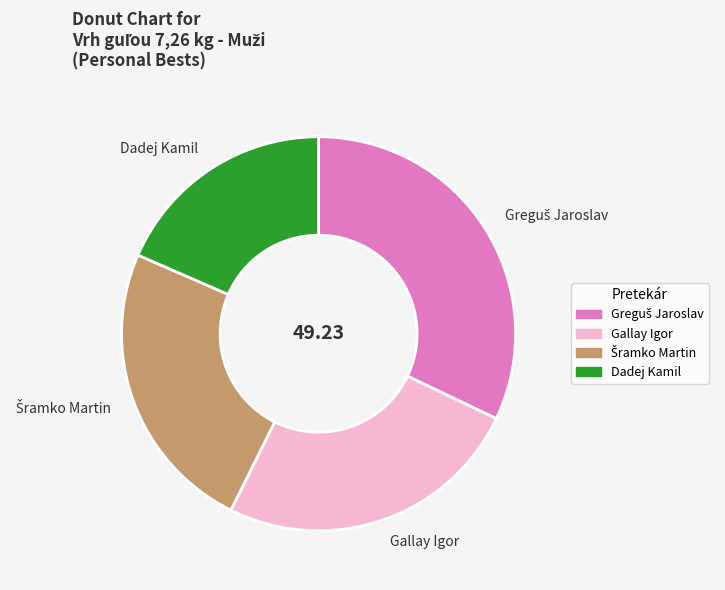

Which category has the smallest portion of the pie?

Dadej Kamil